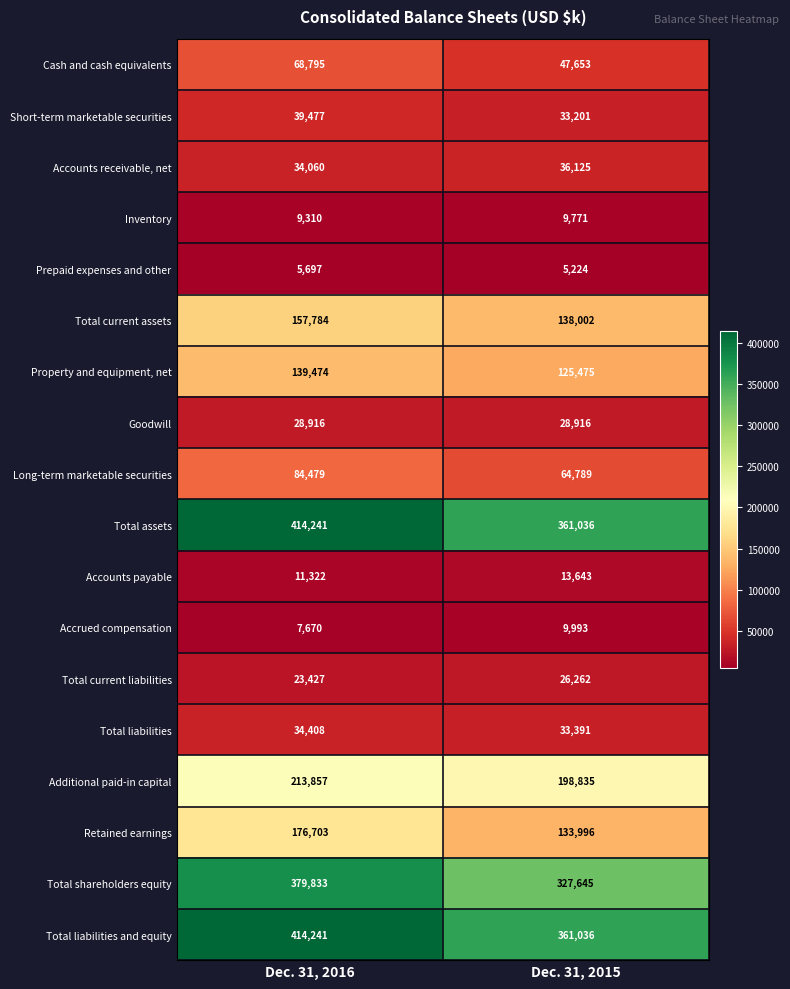

What is the difference between the Additional paid-in capital values at Dec. 31, 2015 and Dec. 31, 2016?

15022